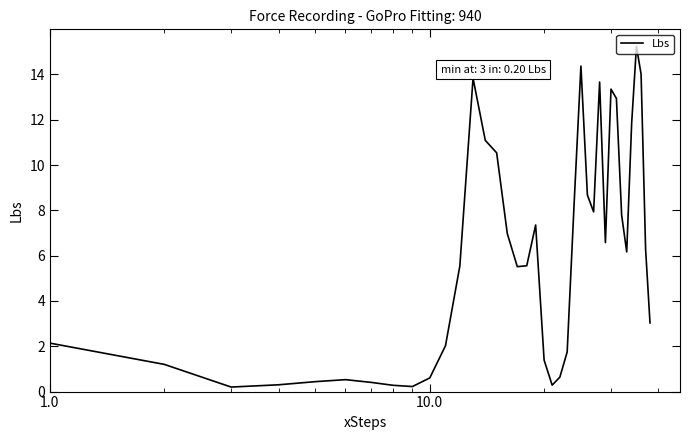

What is the greatest value displayed?

15.2